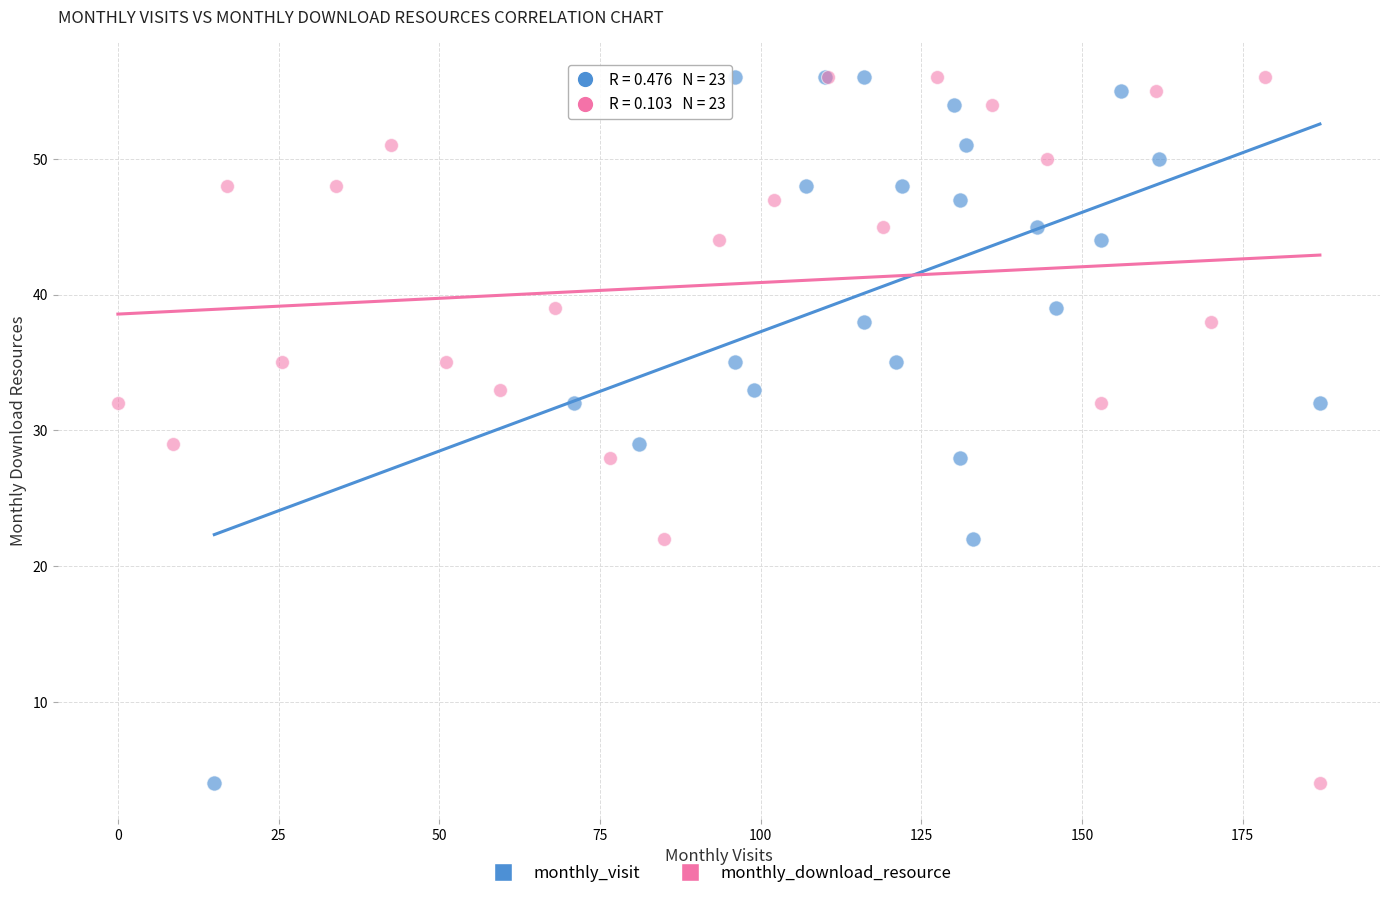

What are all the series names shown in the legend?

monthly_visit, monthly_download_resource